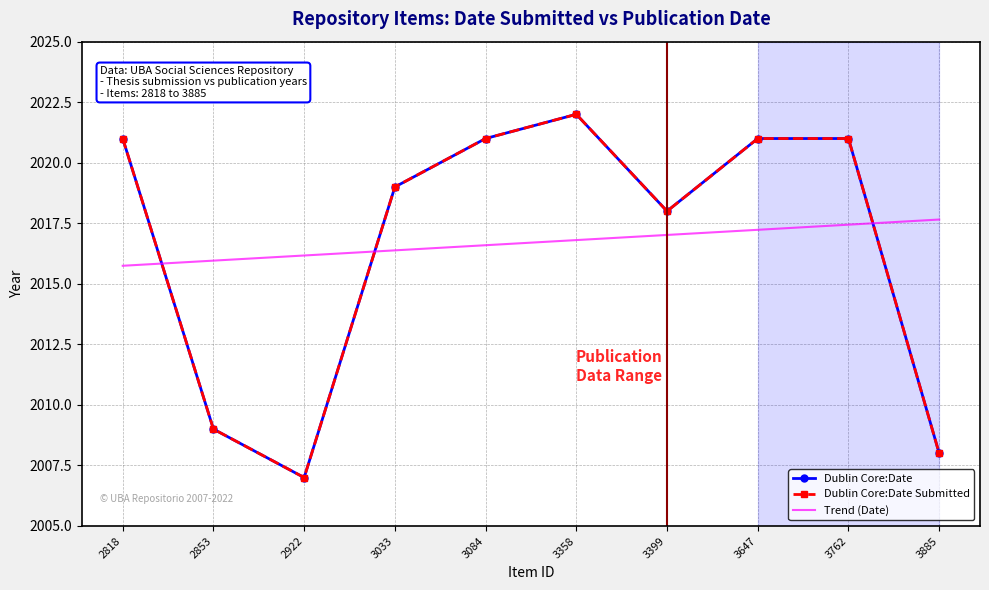

At which category does Dublin Core:Date Submitted reach its first local valley?

2922